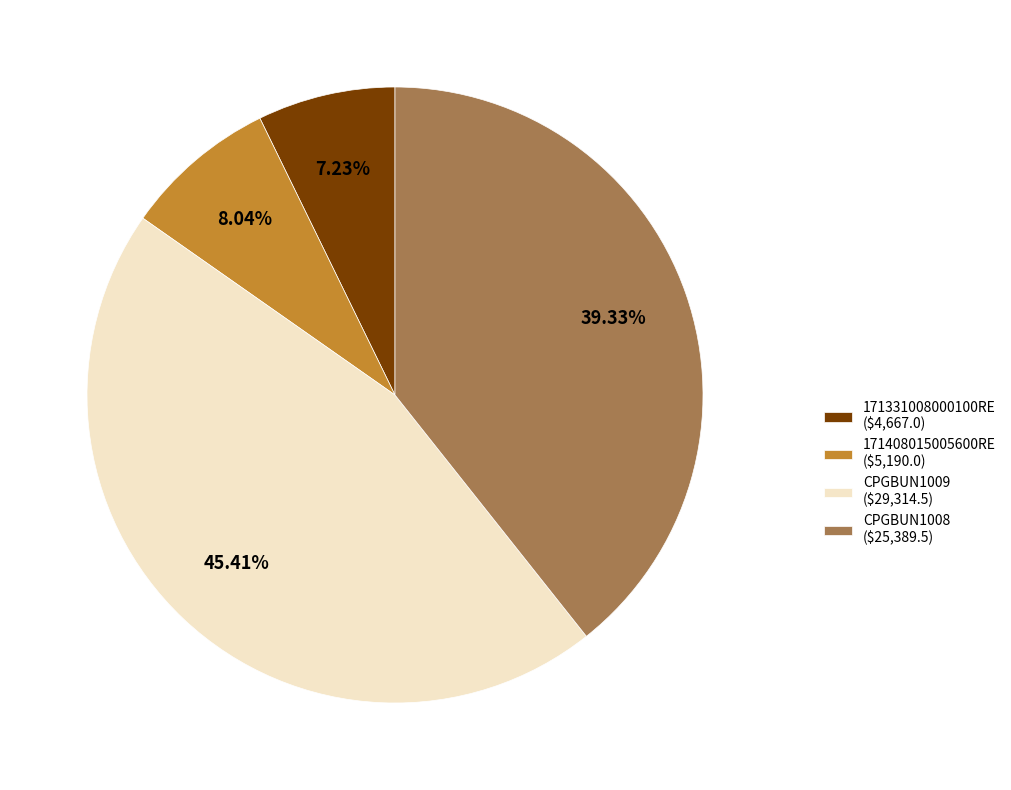

Is it true that 171331008000100RE is 7% of the pie?

True